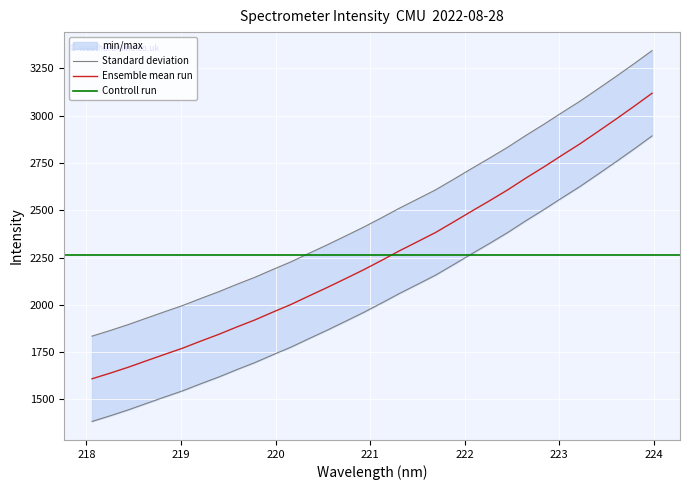

Where does the data first go above 2459?

221.1174